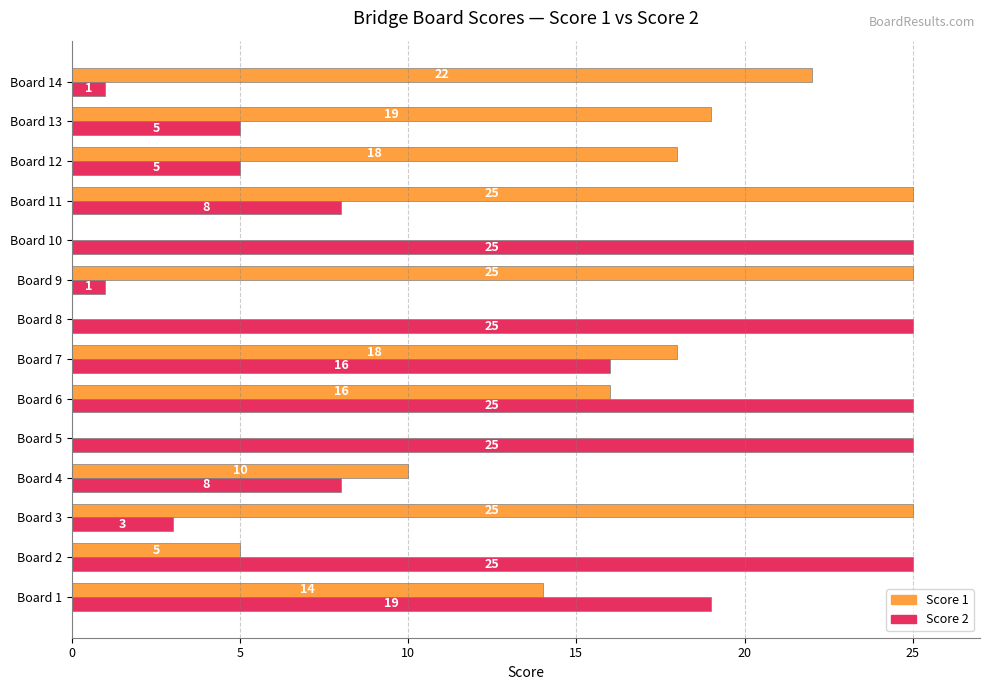

Which series has the largest total across all categories?

Score 1